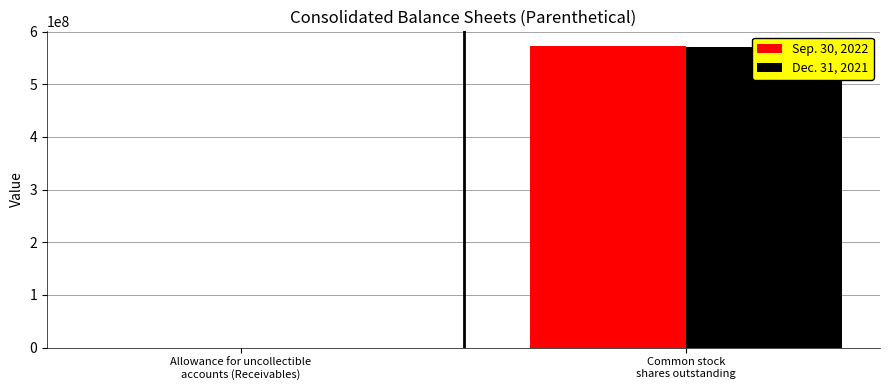

Which series has the largest range (max minus min)?

Sep. 30, 2022